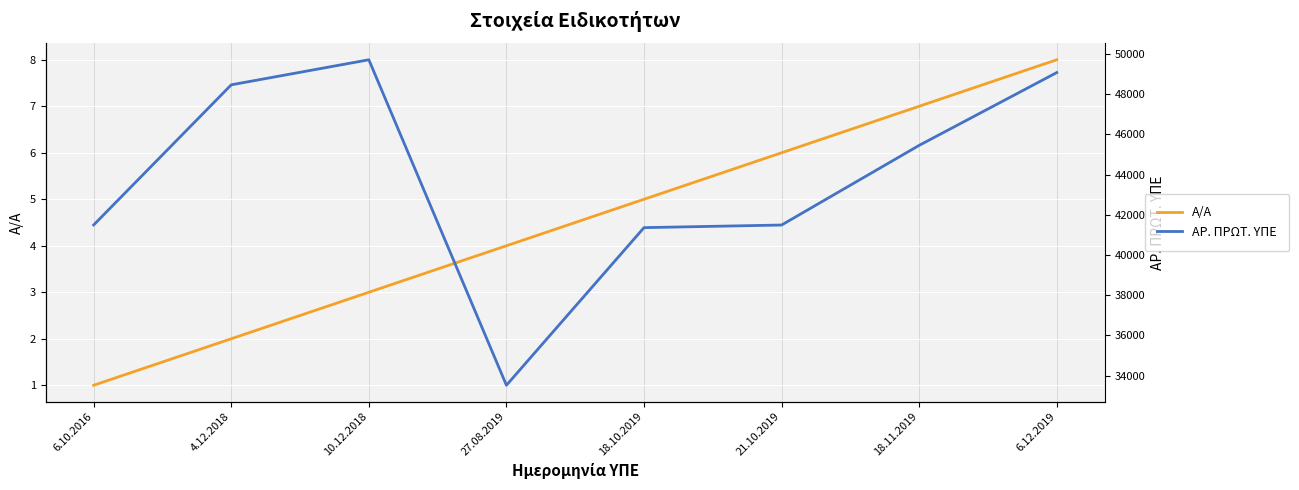

Where is the first local minimum for ΑΡ. ΠΡΩΤ. ΥΠΕ?

27.08.2019